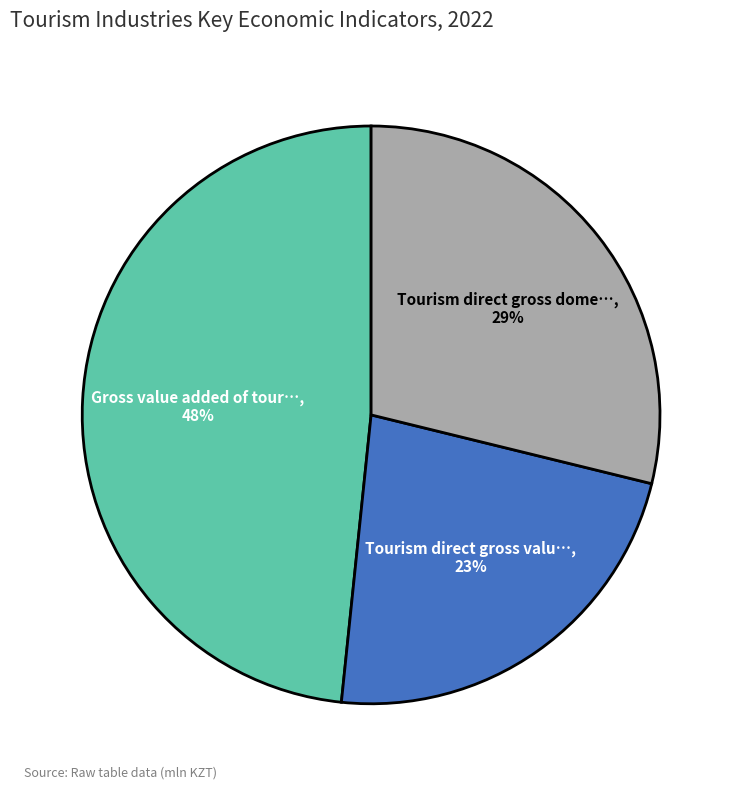

Is there a majority slice in this chart?

No